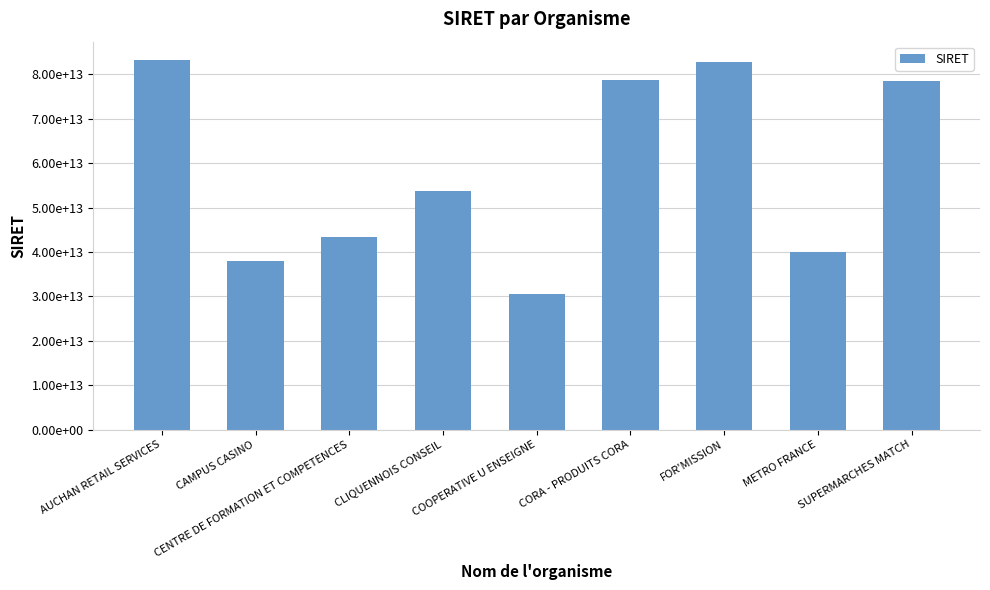

What is the sum of all values?

528826707902634